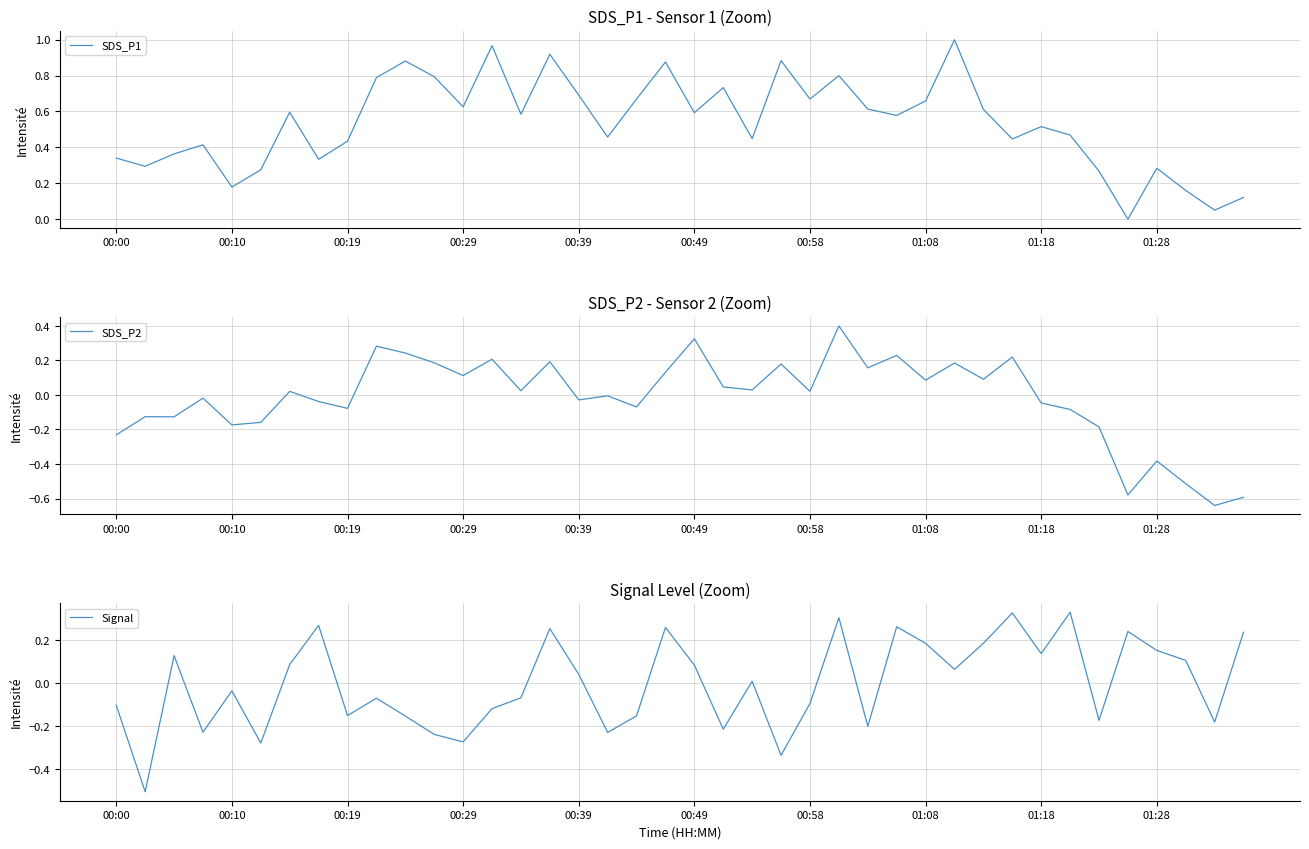

True or false: Signal has more than 0 interior local peaks.

True